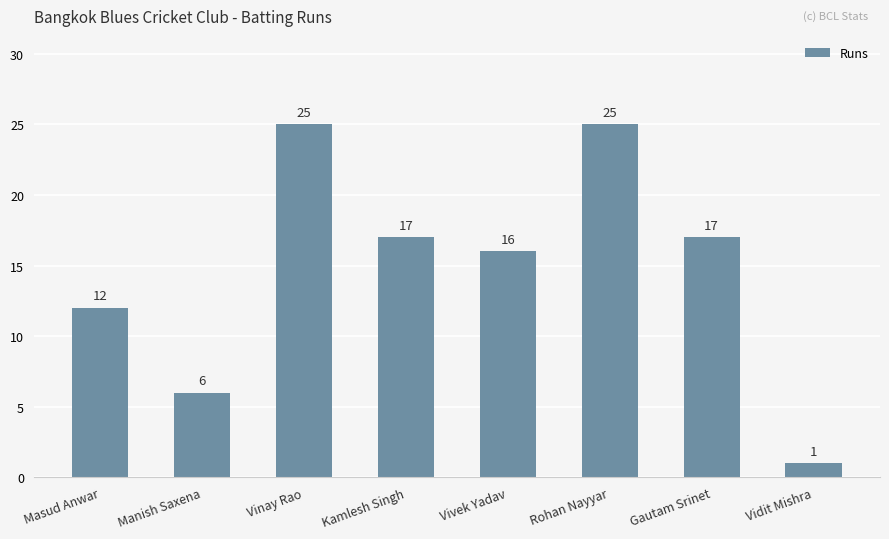

What is the smallest value displayed?

1